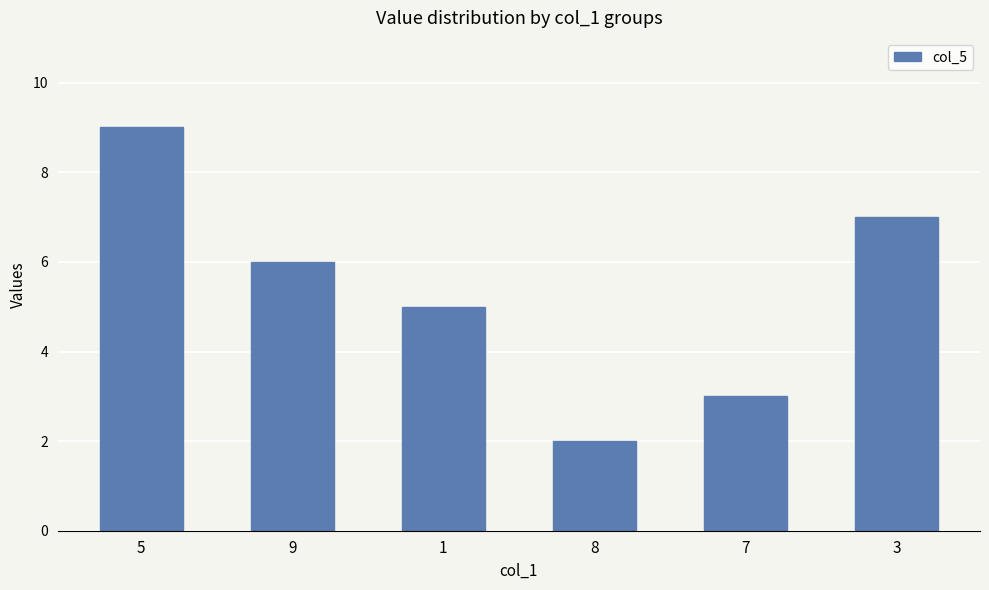

What is the label of the 3rd bar from the right?

8